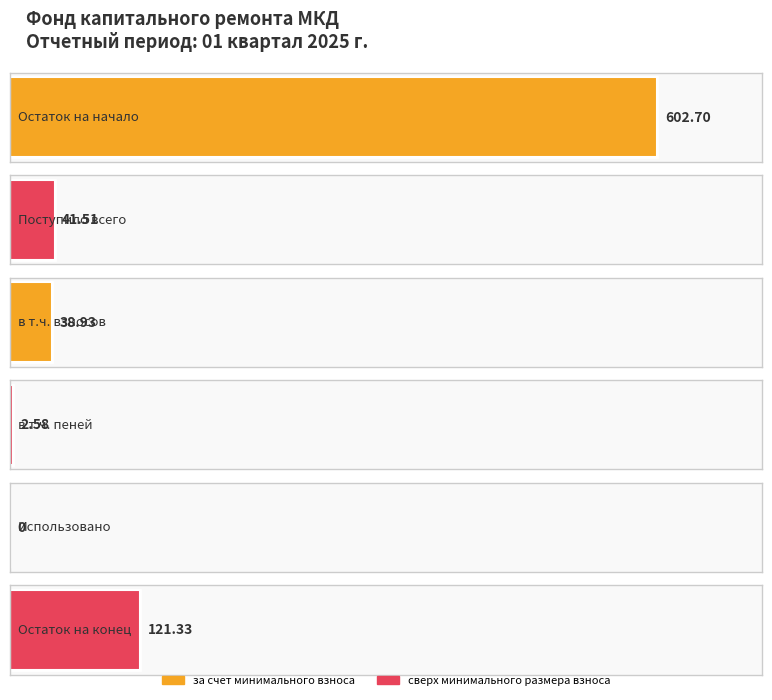

What are all the series names shown in the legend?

за счет минимального взноса, сверх минимального размера взноса